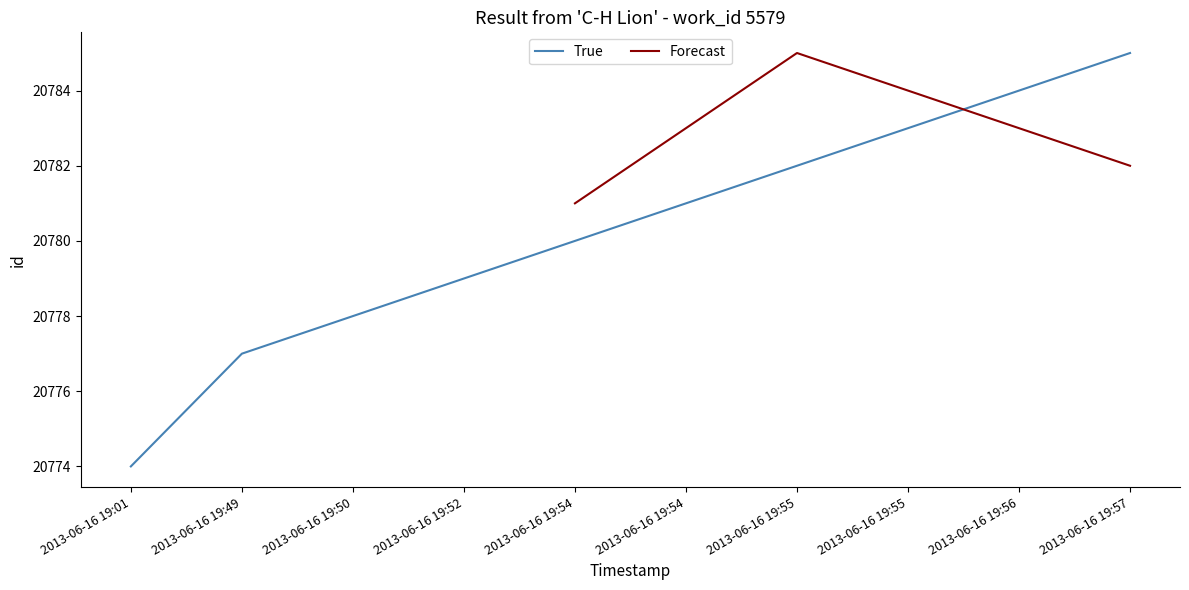

True or false: there are more than 0 points higher than both neighbors.

False